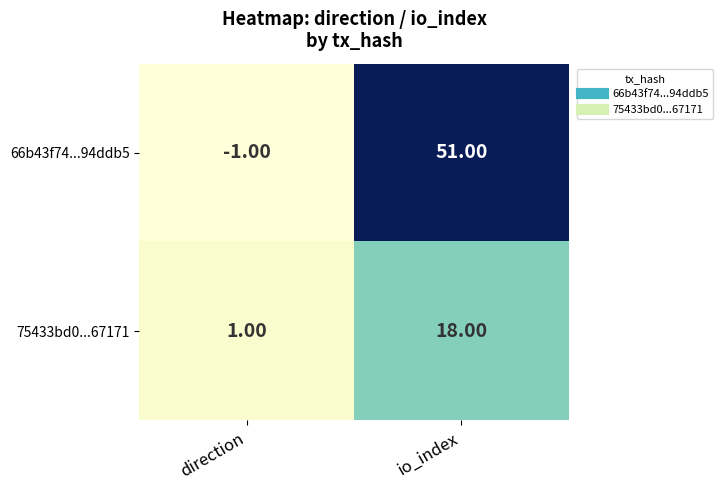

What is the average value of the 66b43f74...94ddb5 series?

25